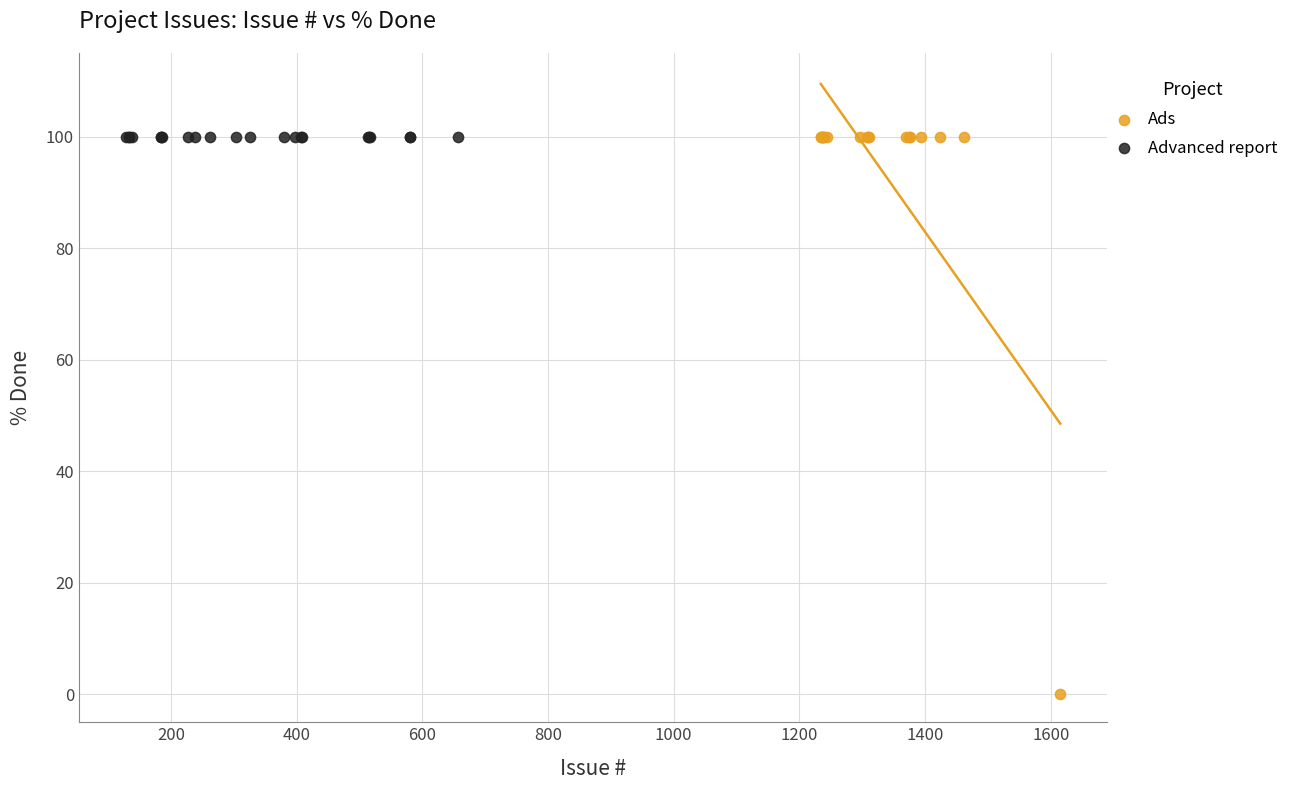

Which series reaches the minimum Y coordinate?

Ads